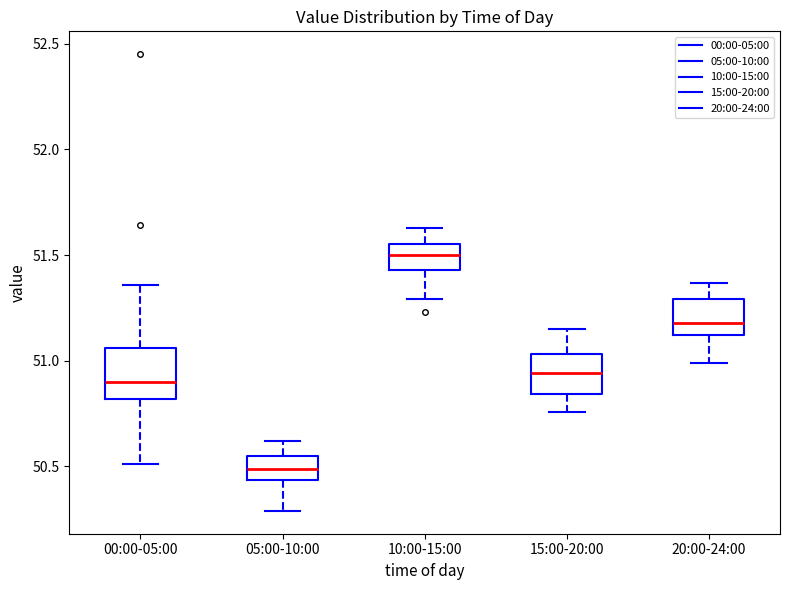

Where does the upper whisker of the box for 15:00-20:00 end on the y-axis? The values are not printed on the chart, so give them approximately, as read against the axis.

51.15